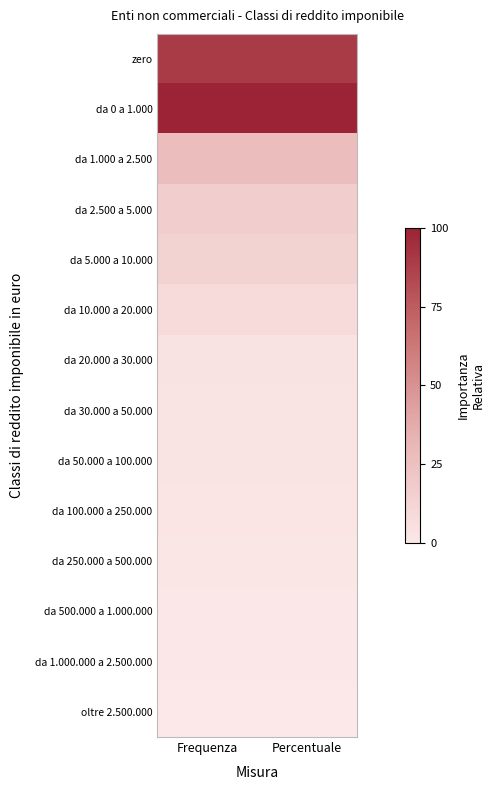

What is the difference between the highest and lowest values at Percentuale?

99.8